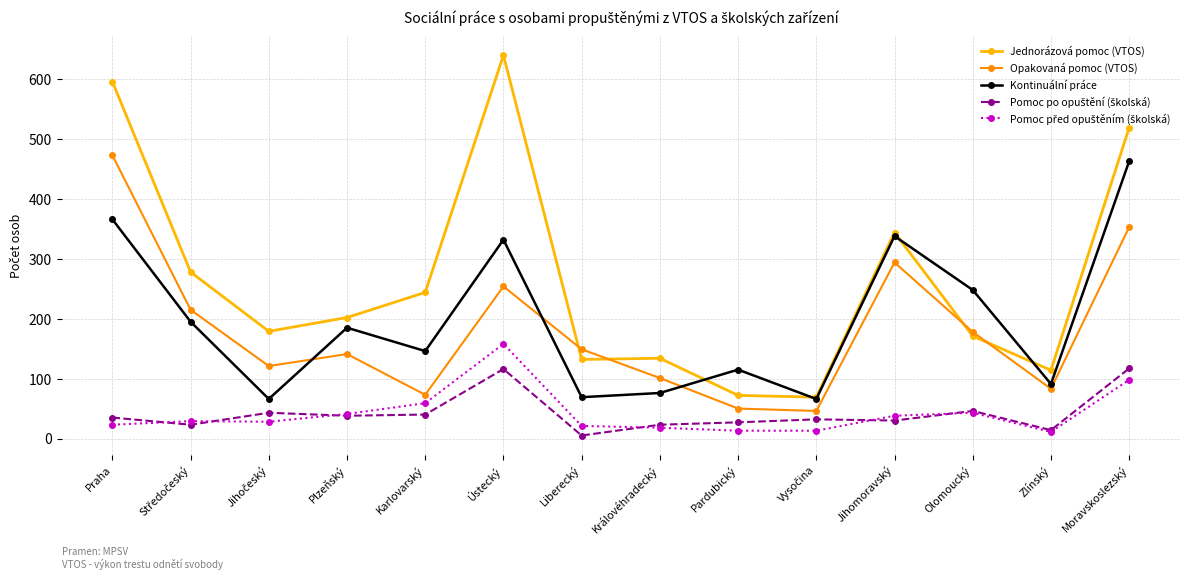

Which category has the highest value in the Opakovaná pomoc (VTOS) series?

Praha